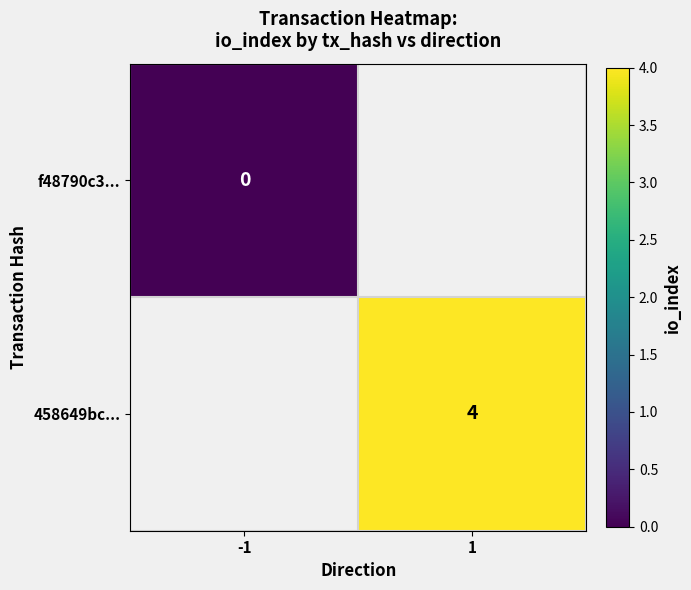

The 458649bc... series shows 4 at 1. True or false?

True